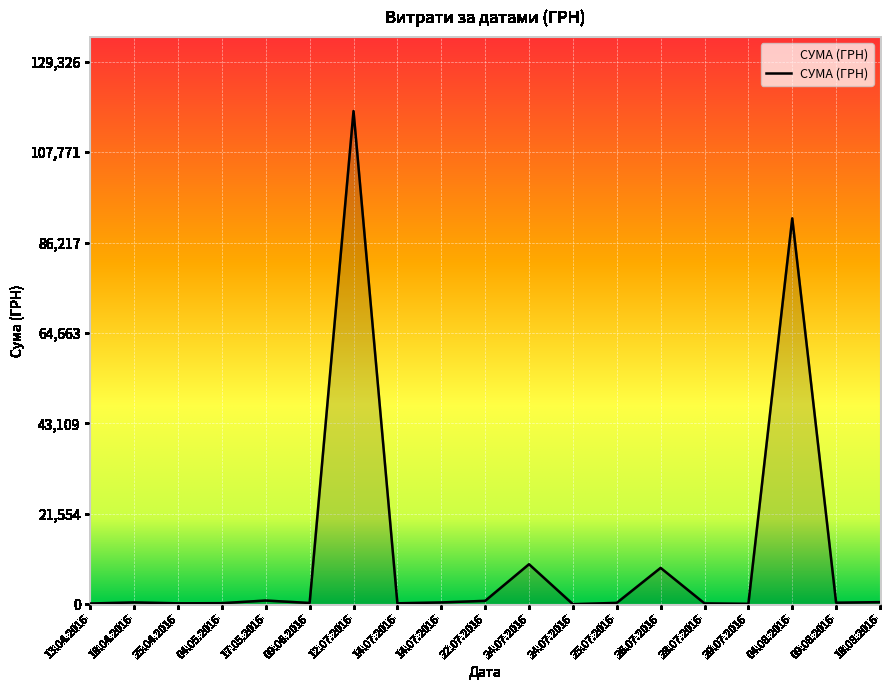

How many lines are shown in the chart?

1